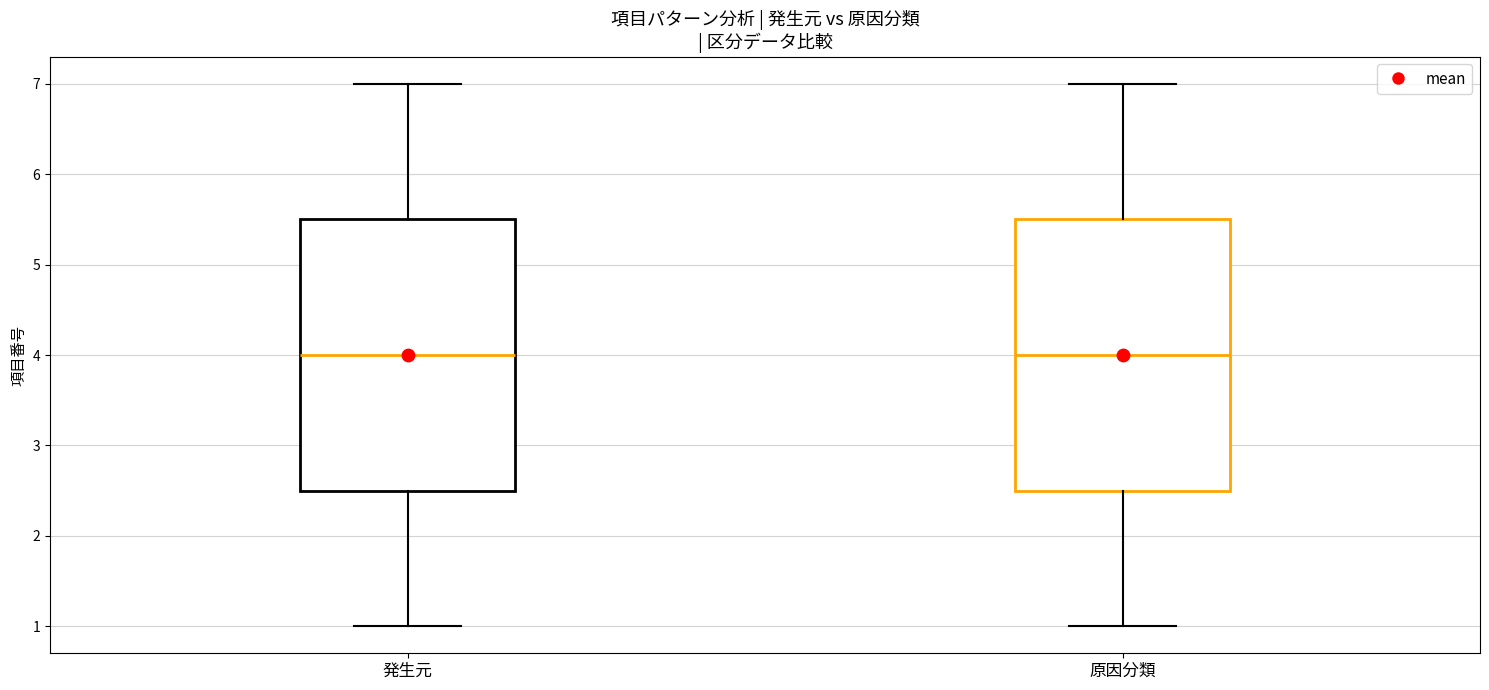

Where does the upper whisker of the box for 原因分類 end on the y-axis? The values are not printed on the chart, so give them approximately, as read against the axis.

7.0